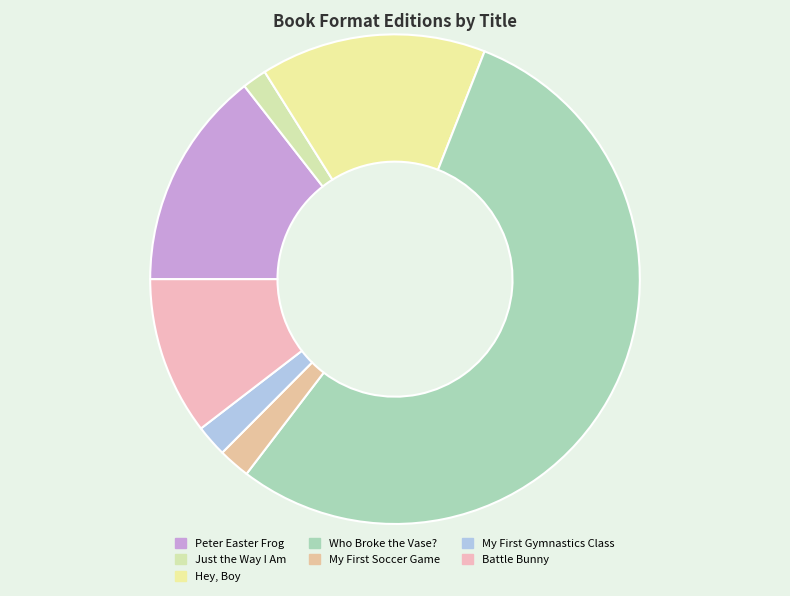

Which slice is the largest?

Who Broke the Vase?